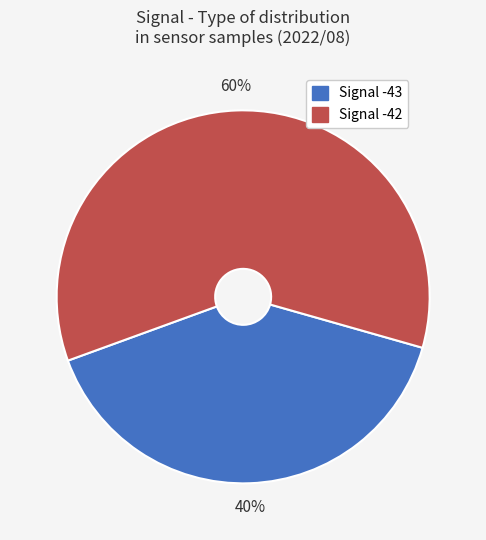

To the nearest percent, what is the average slice percentage?

50%